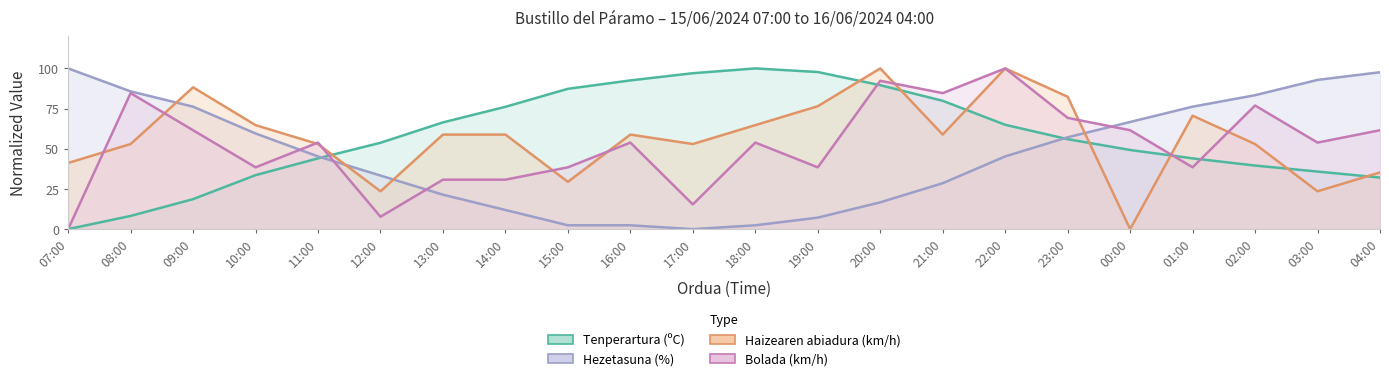

What value does the Hezetasuna (%) series have at 14:00?

11.9